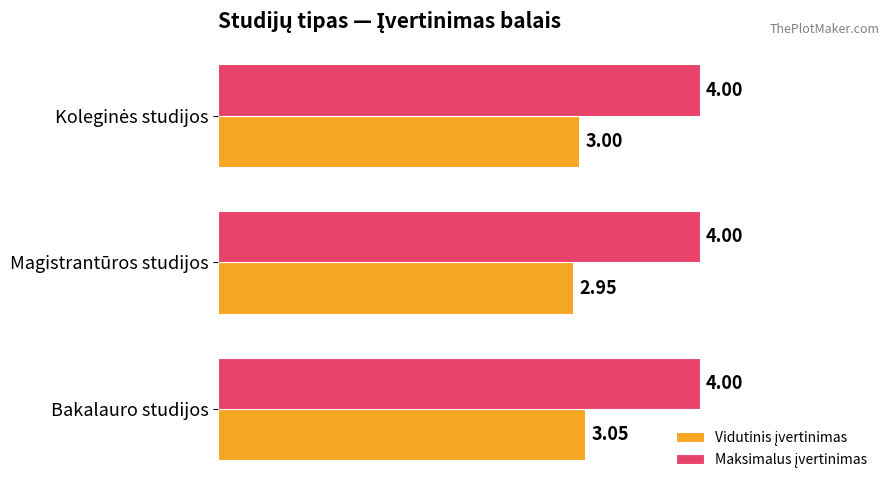

Which label corresponds to the smallest value in the chart?

Magistrantūros studijos